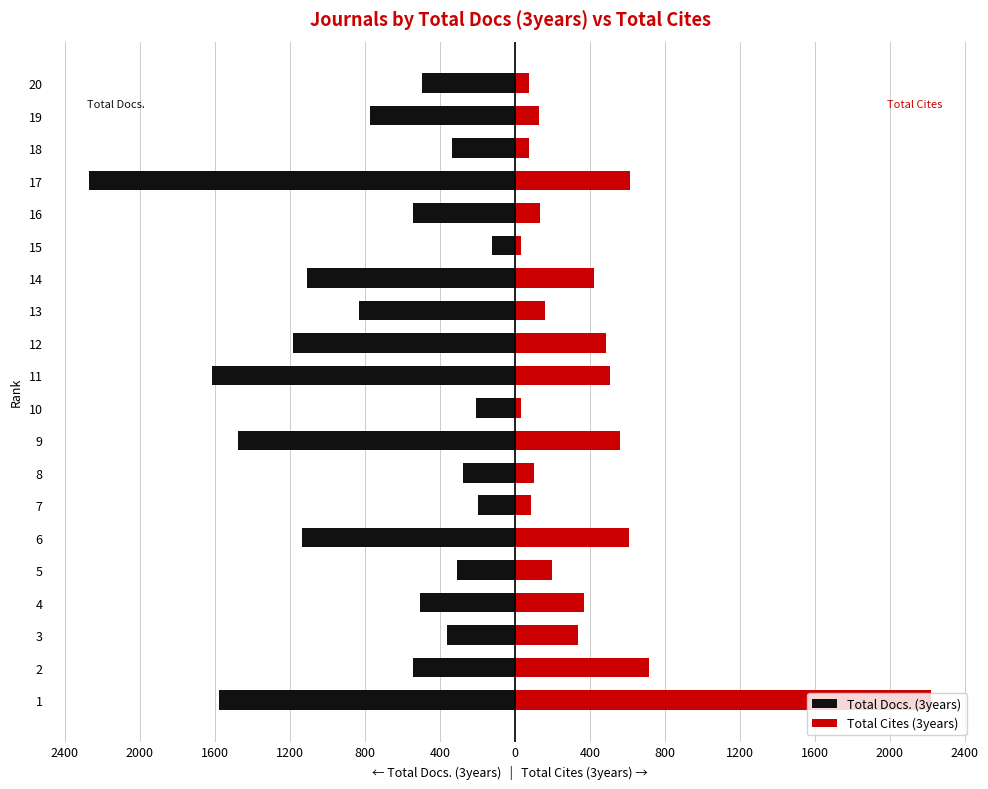

What is the approximate value of Total Cites (3years) at 6?

609